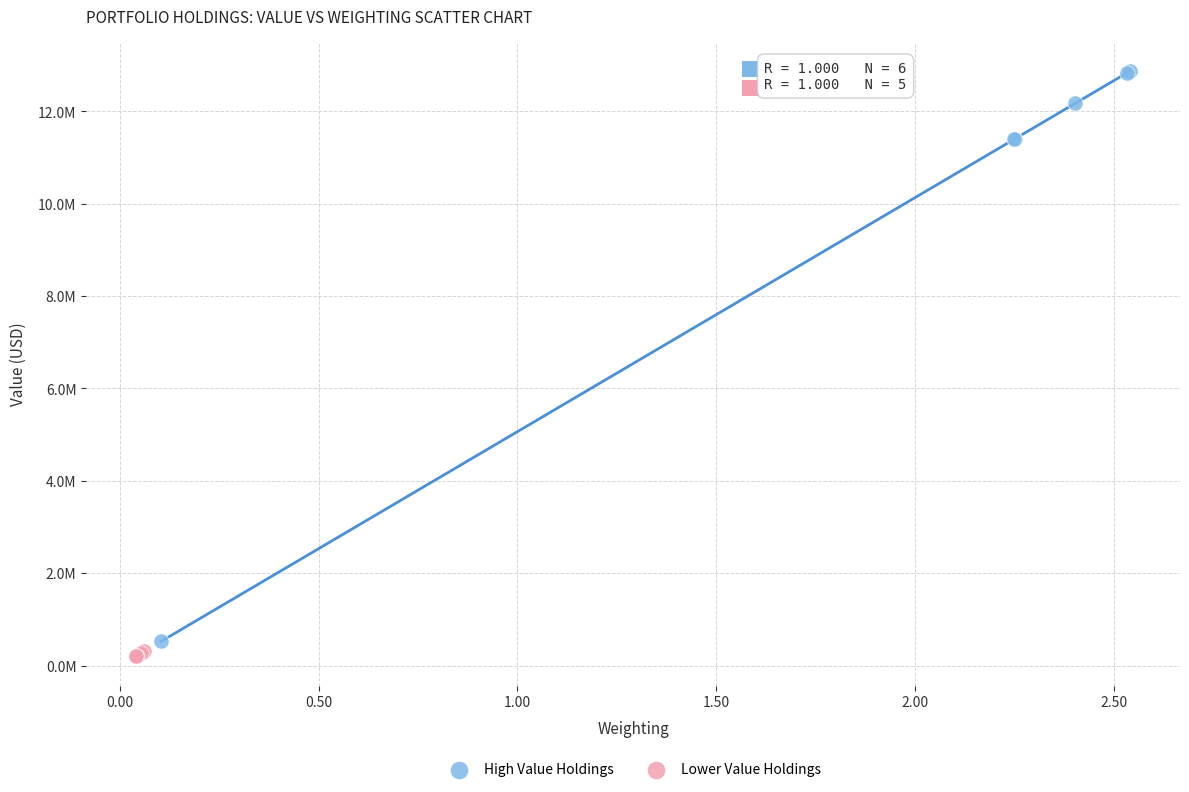

What are all the series names shown in the legend?

High Value Holdings, Lower Value Holdings